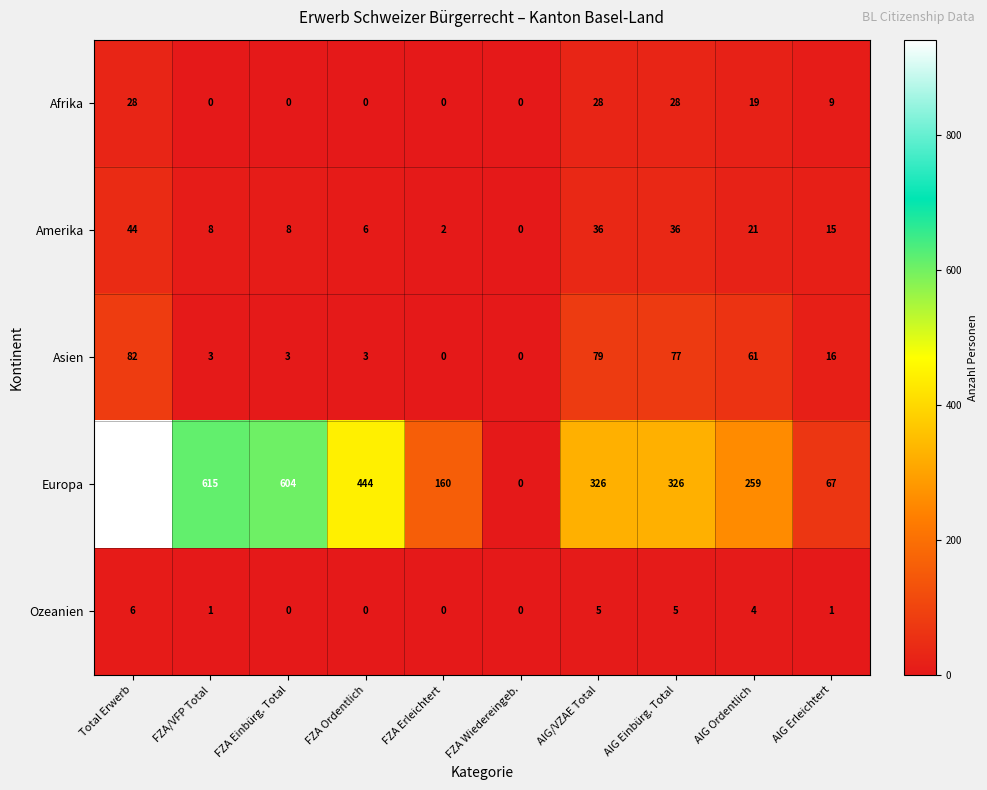

At how many categories does at least one series exceed 184?

7